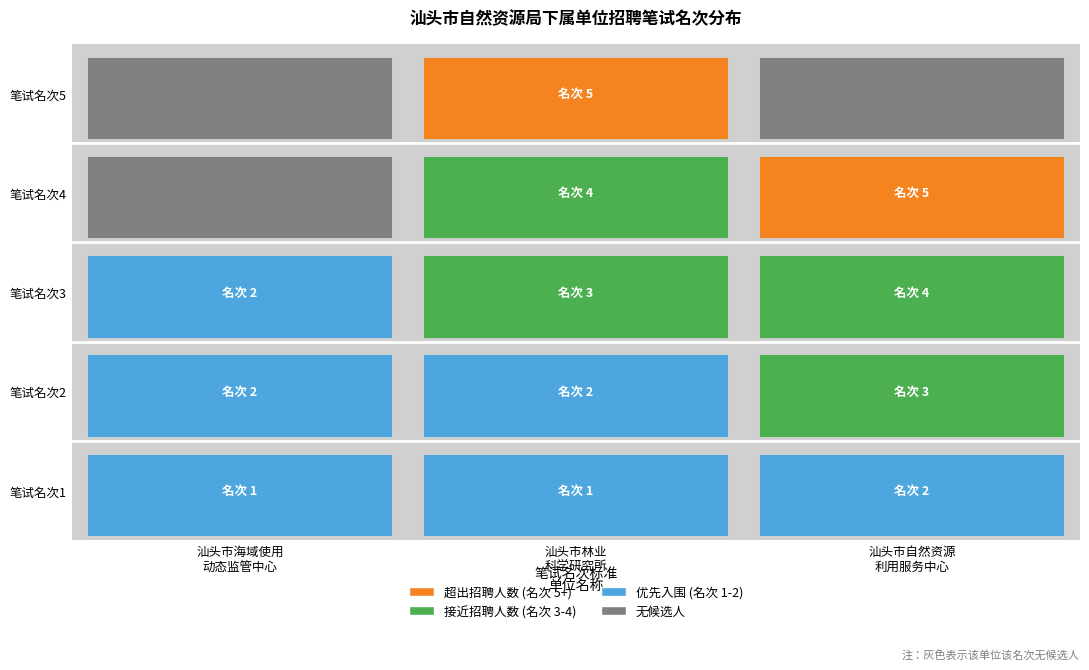

At which label does 汕头市自然资源利用服务中心 reach its peak?

4